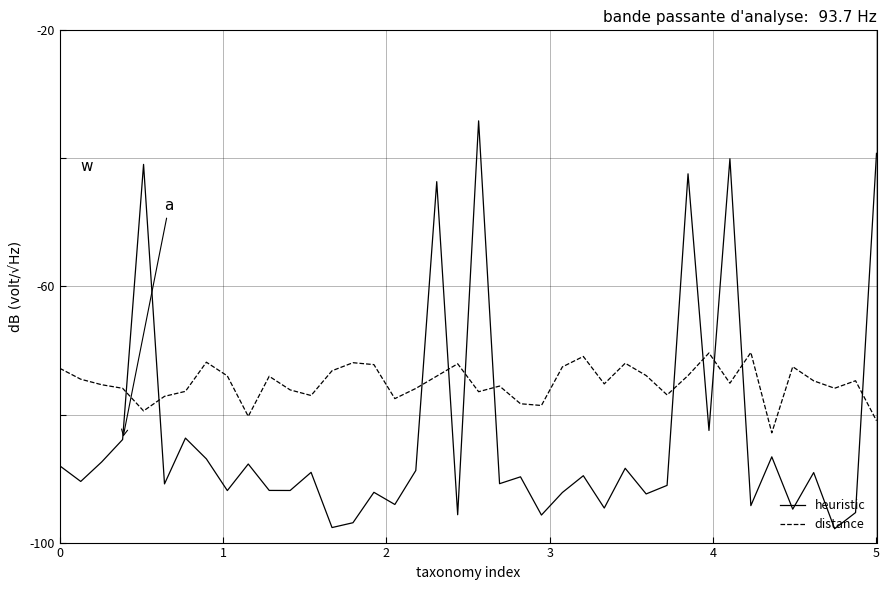

How many lines are shown in the chart?

2